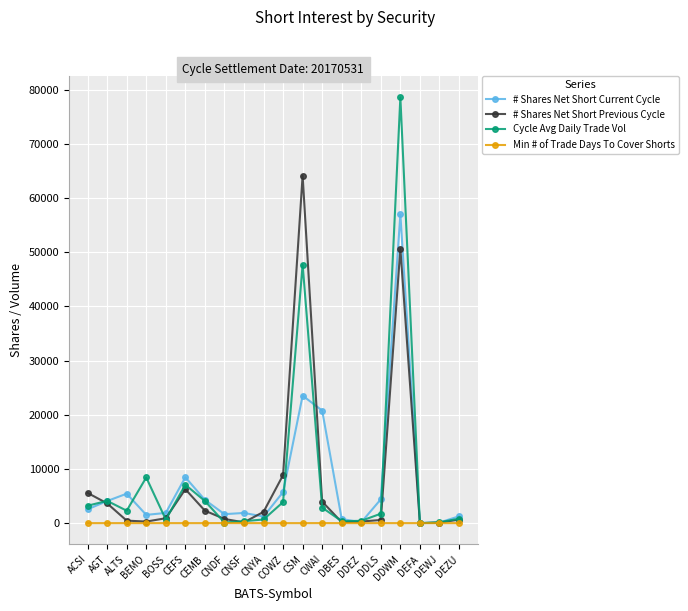

What is the label of the 17th point from the left?

DDWM